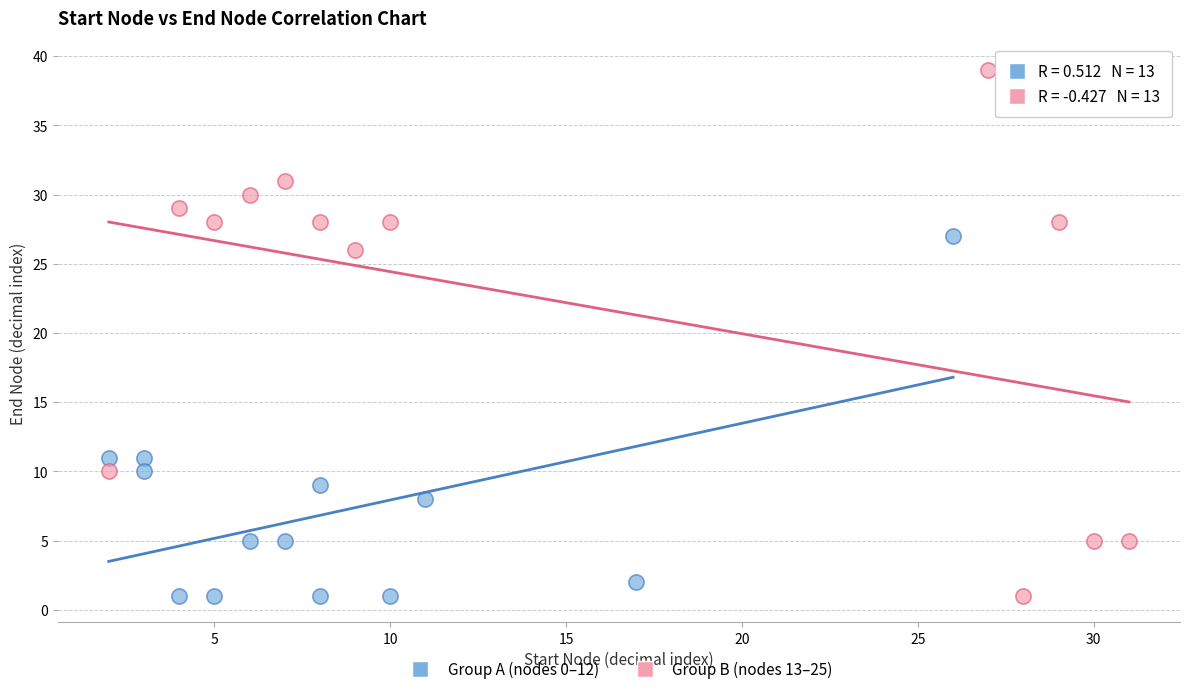

Which series contains the highest Y value?

Group B (nodes 13–25)